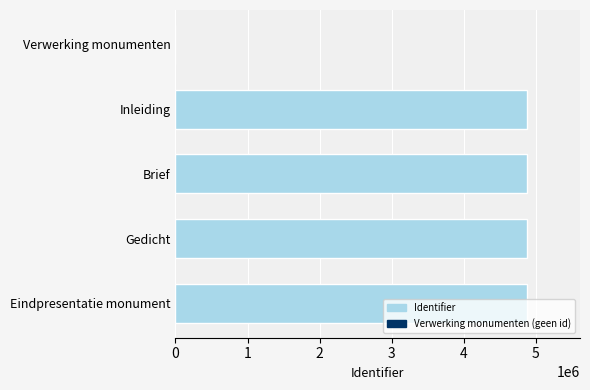

What is the sum of the values at Verwerking monumenten and Brief?

4878973